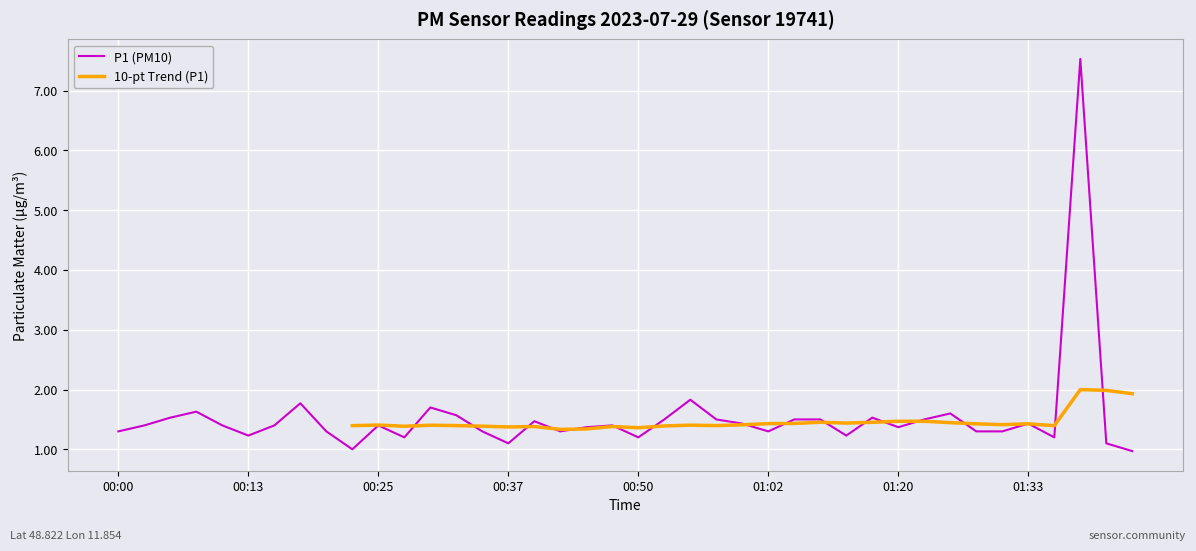

Where is P1 (PM10) nearest to the value 4?

22